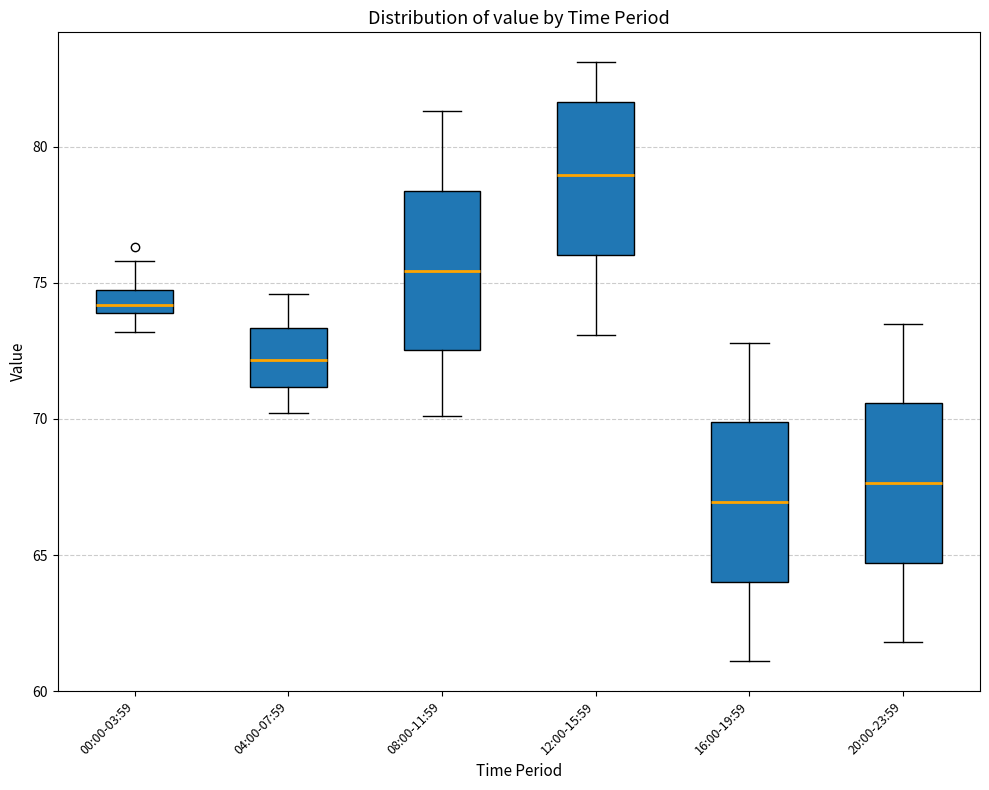

Reading left to right, read every box against the y-axis: the position of its median line, the range the box covers, and the ends of its whiskers. The values are not printed on the chart, so give them approximately, as read against the axis.

00:00-03:59: median 74.0 (inside the box), box 74.0 to 74.5, whiskers 73.0 to 76.0
04:00-07:59: median 72.0, box 71.0 to 73.5, whiskers 70.0 to 74.5
08:00-11:59: median 75.5, box 72.5 to 78.5, whiskers 70.0 to 81.5
12:00-15:59: median 79.0, box 76.0 to 81.5, whiskers 73.0 to 83.0
16:00-19:59: median 67.0, box 64.0 to 70.0, whiskers 61.0 to 73.0
20:00-23:59: median 67.5, box 64.5 to 70.5, whiskers 62.0 to 73.5